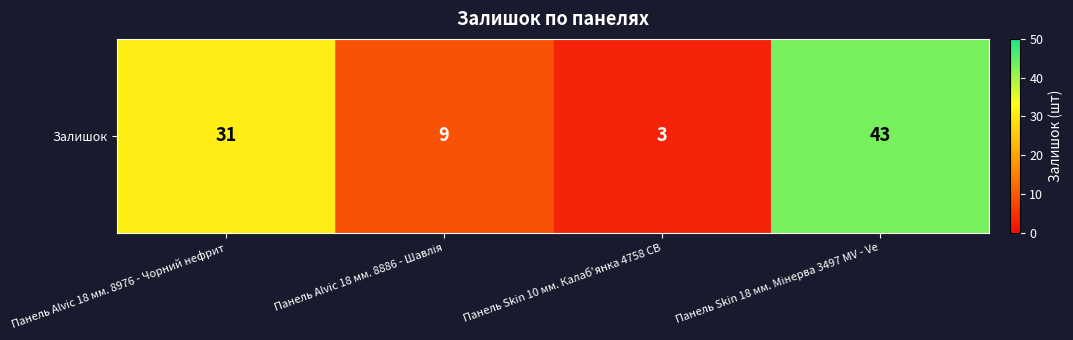

What is the ratio of the value at Панель Skin 10 мм. Калаб'янка 4758 CB to the value at Панель Alvic 18 мм. 8886 - Шавлія?

0.3